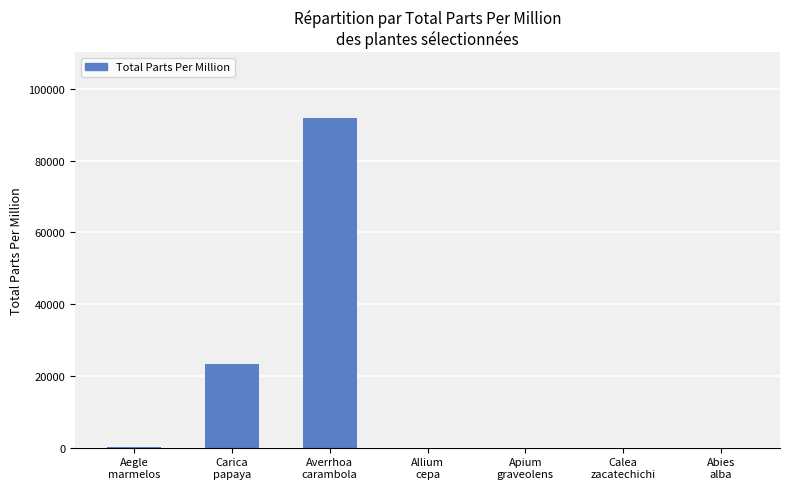

What is the sum of all values?

115227